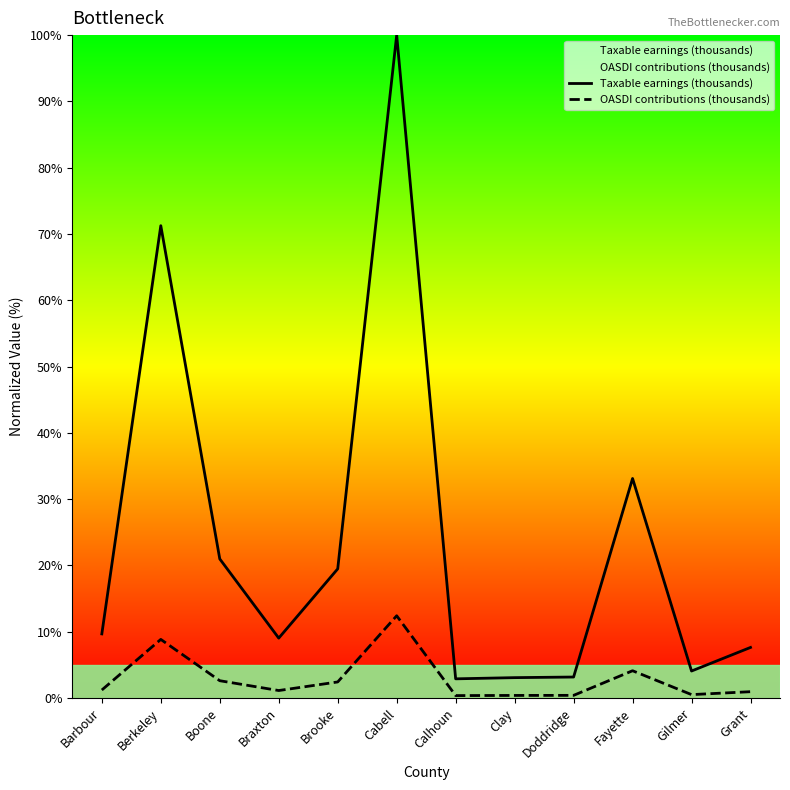

How many data points does each series have?

12